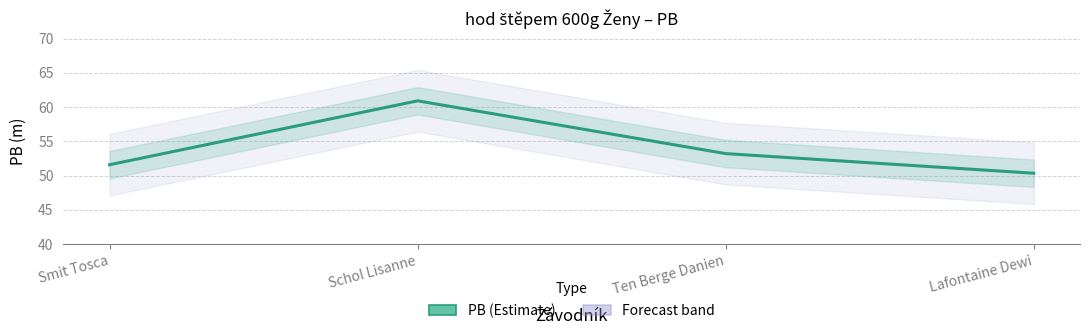

What is the smallest value displayed?

50.3